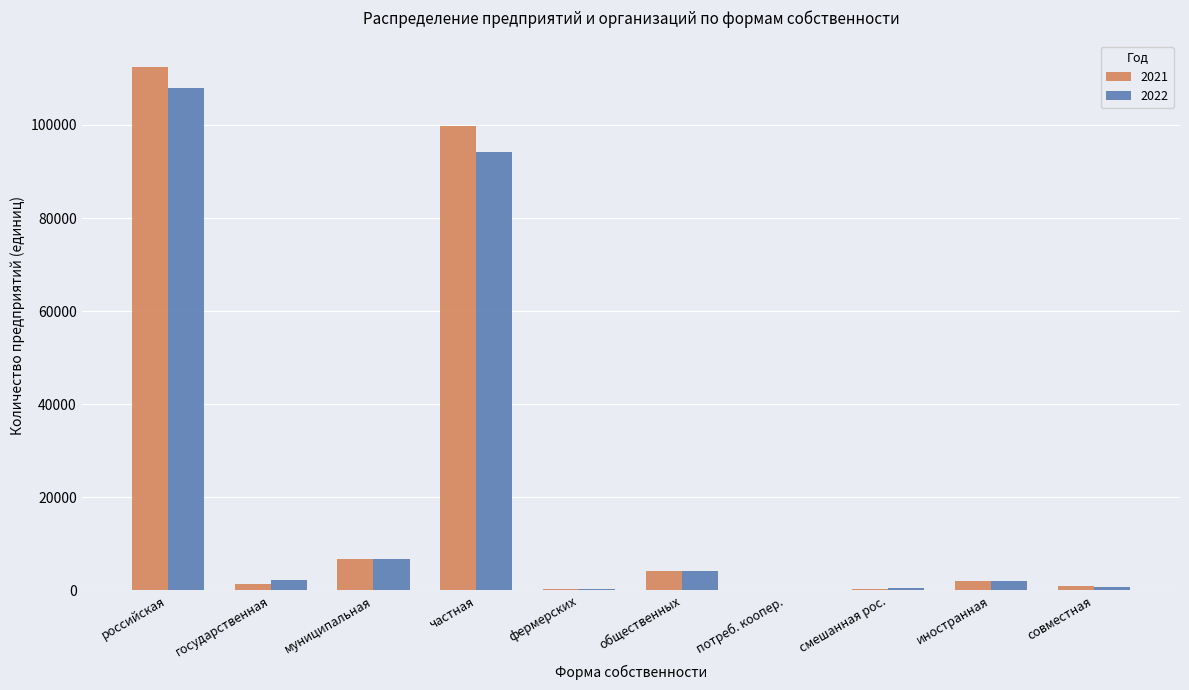

Is the value of 2021 at государственная greater than the value of 2022 at российская?

No